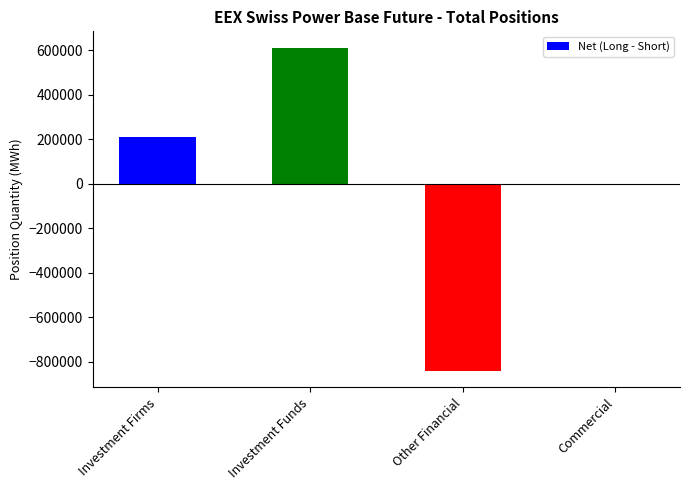

What is the sum of the values at Other Financial and Investment Firms?

-630745.0